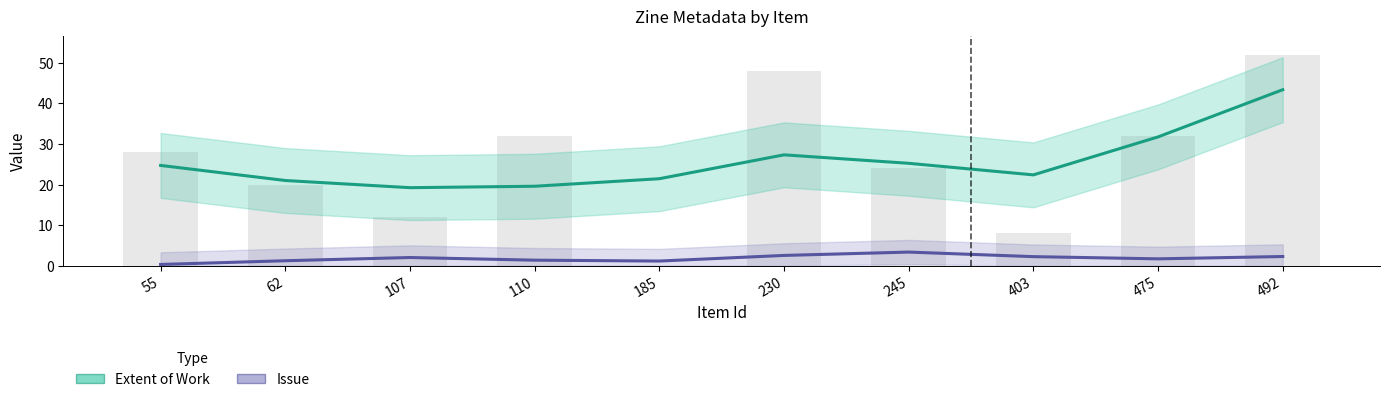

Which series has the largest range (max minus min)?

Extent of Work